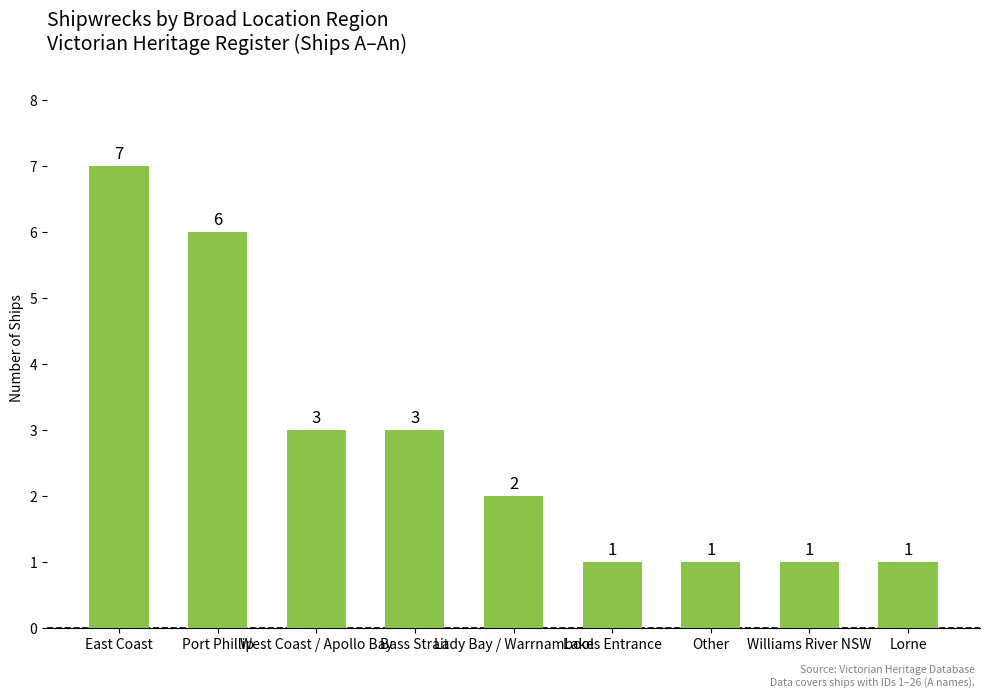

True or false: the data shows 2 at Lorne.

False